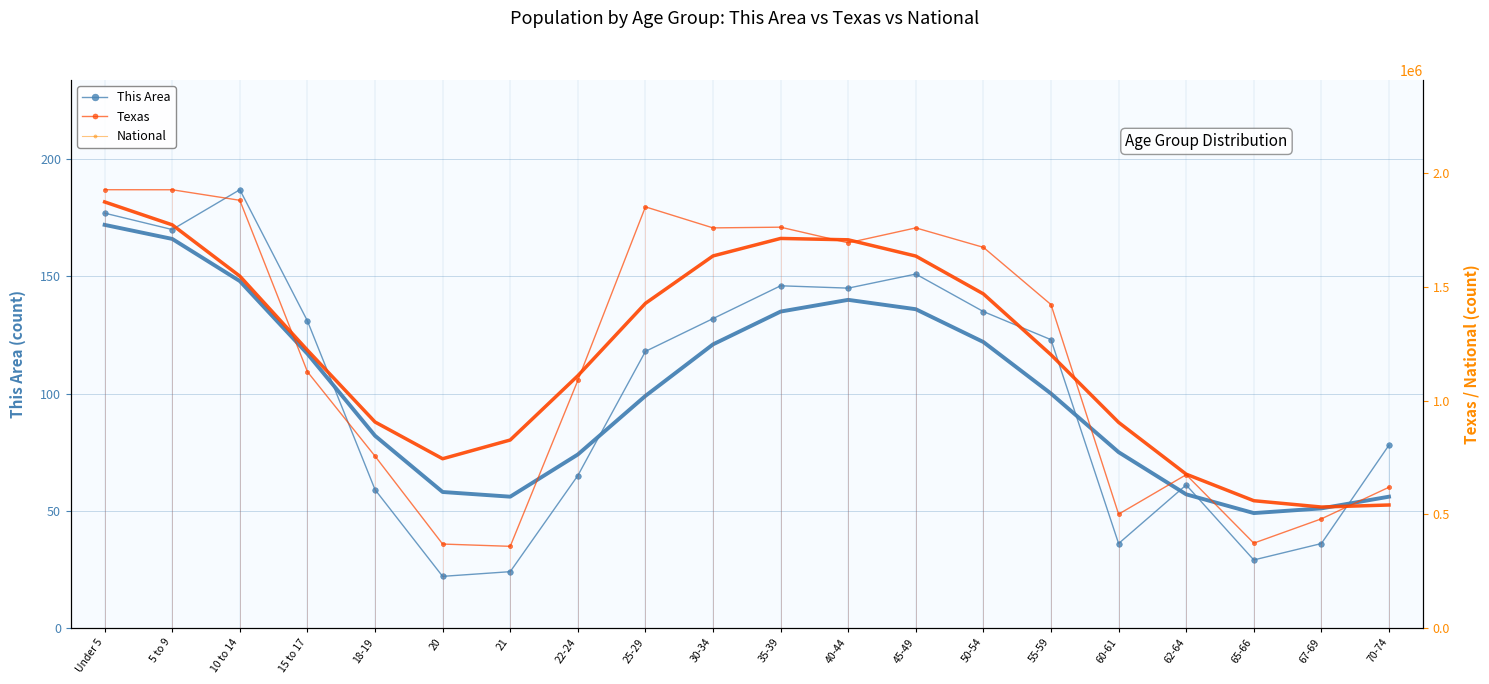

What is the total value across all series at 30-34?

21722665